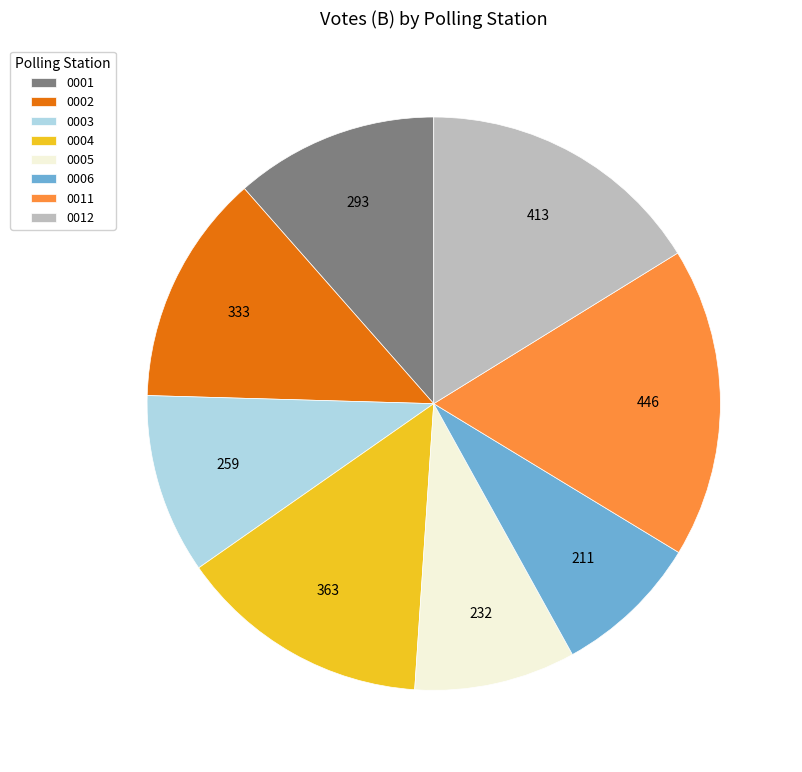

Count the number of slices in the pie.

8